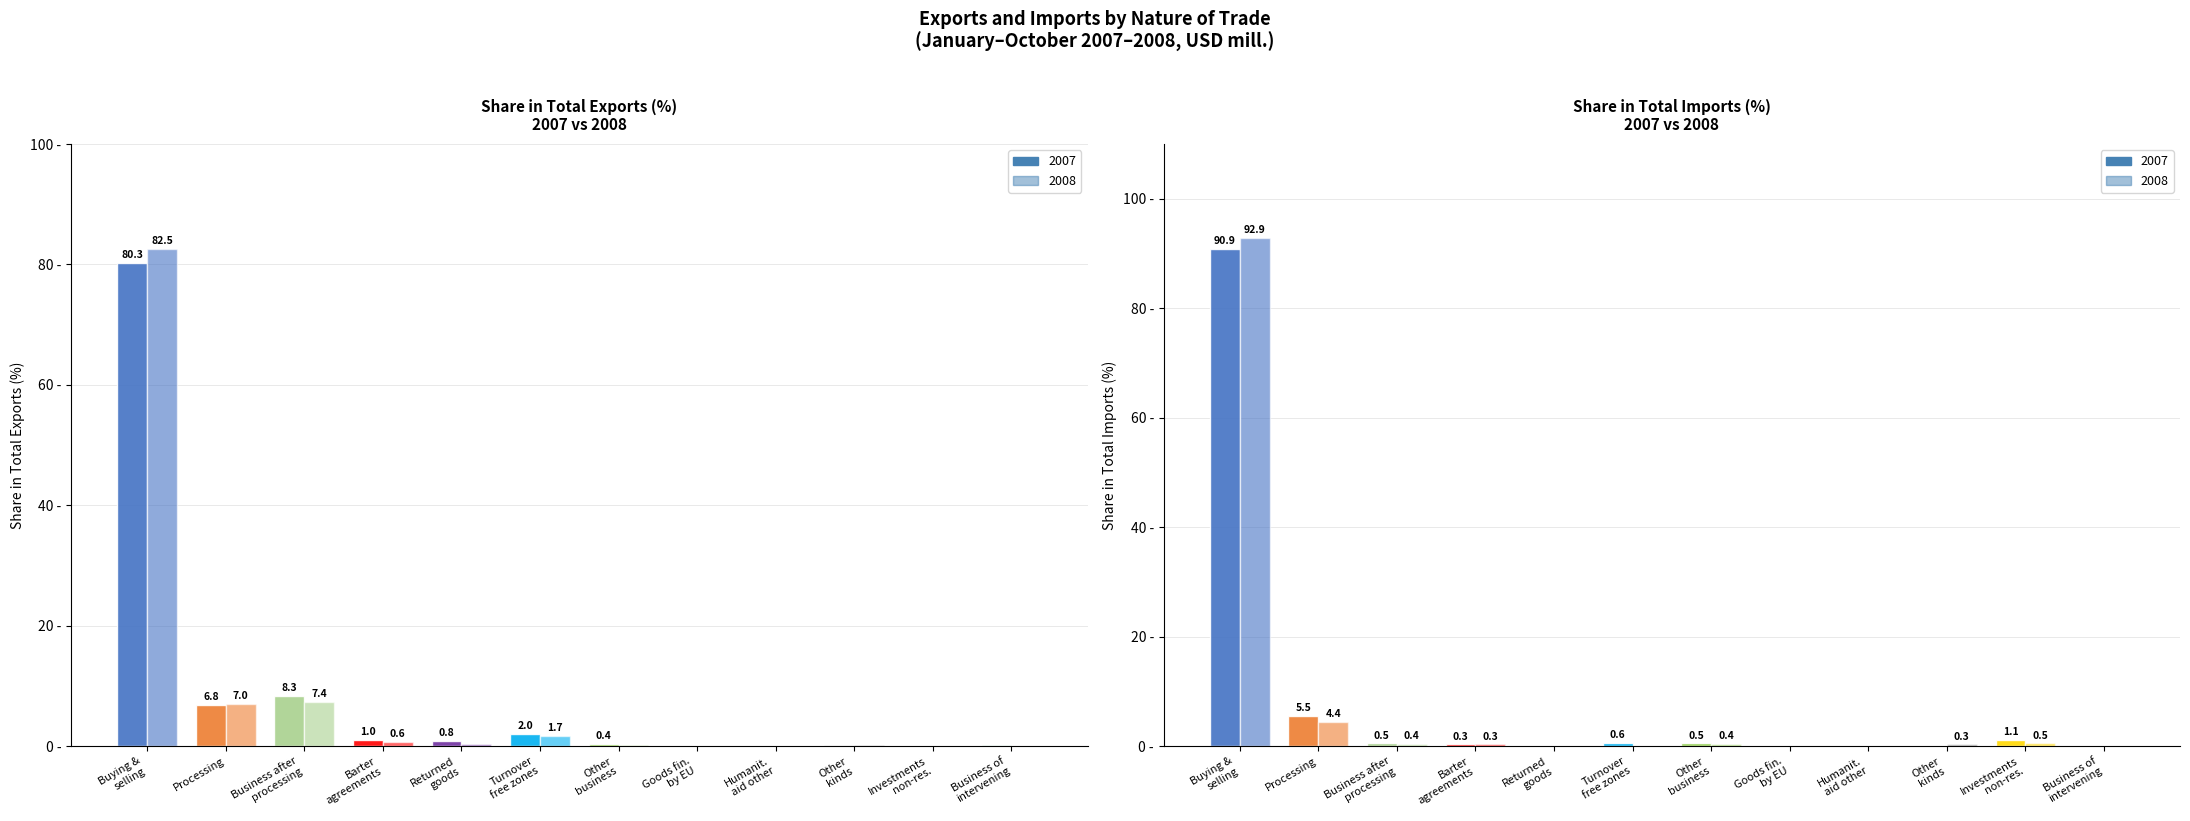

What is the average value of the Share in total imports 2007 series?

8.3